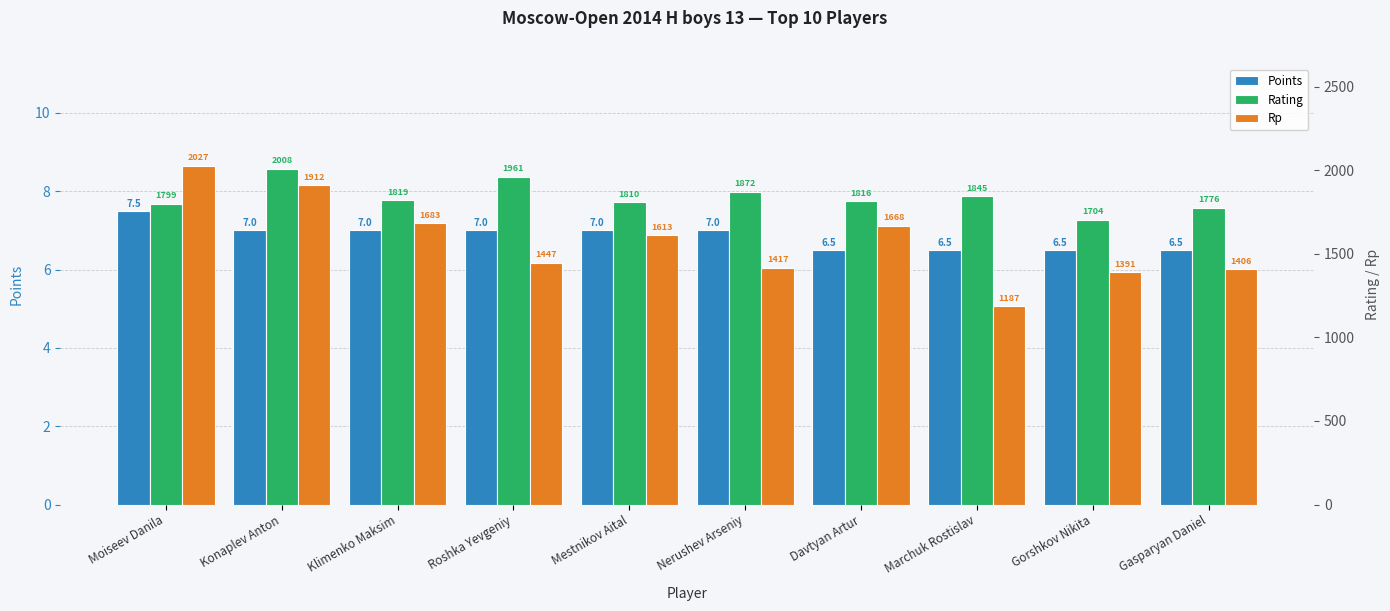

What position from the left is Konaplev Anton?

2